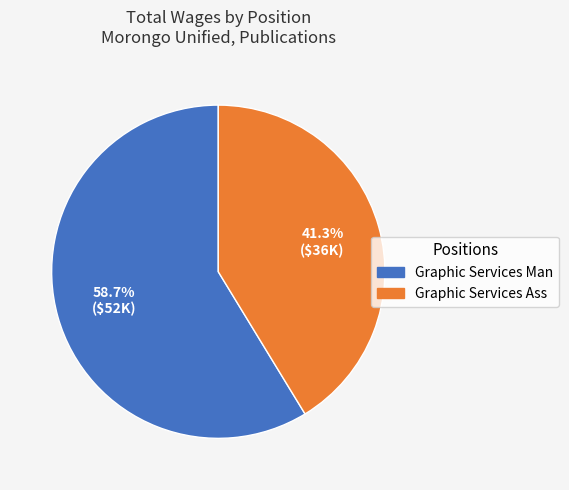

Is the sum of Graphic Services Man and Graphic Services Ass greater than half?

Yes